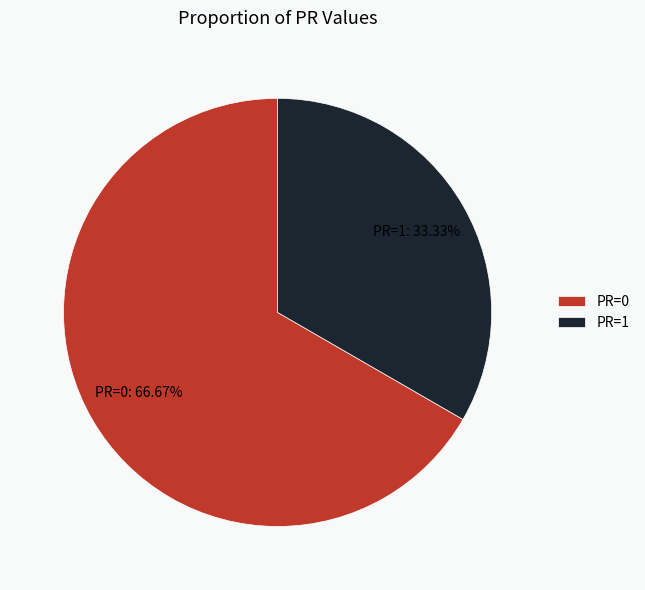

What is the largest slice in the pie chart?

PR=0